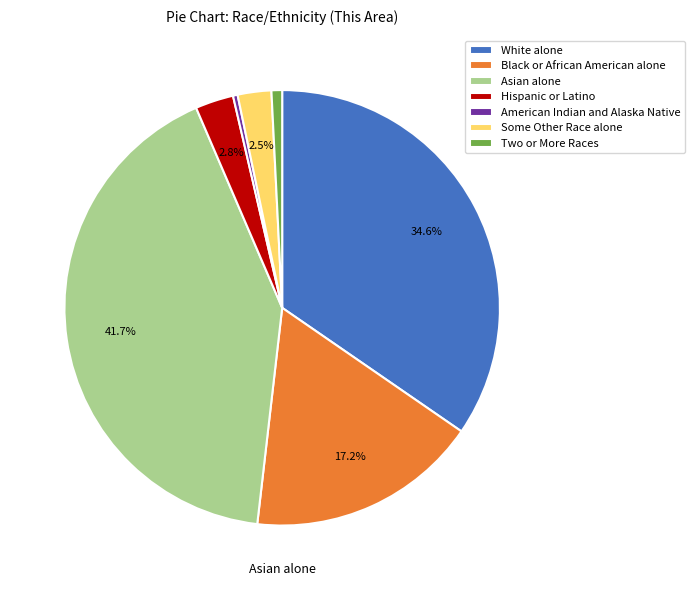

Is there any slice that represents more than half of the pie?

No